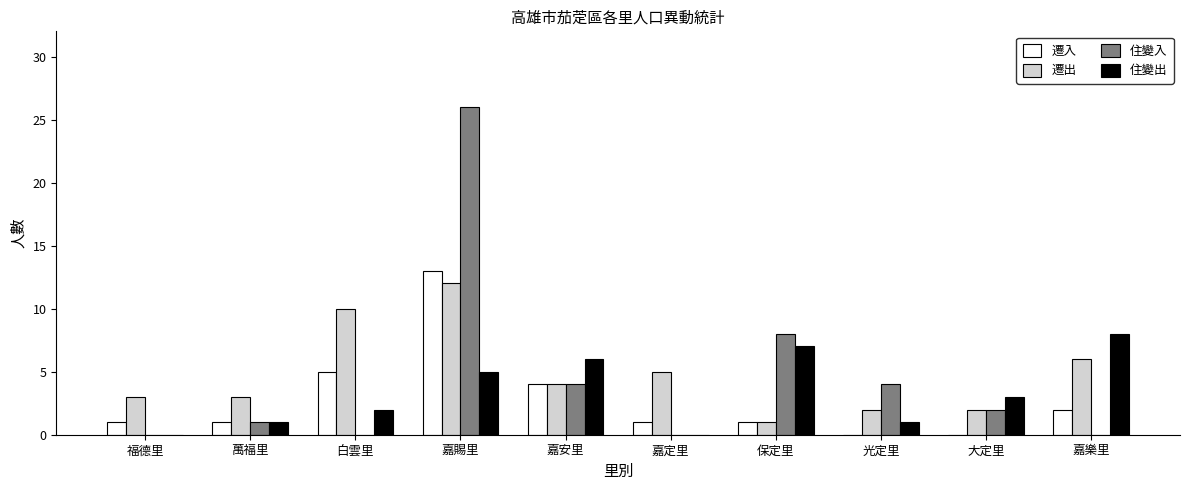

At which label is 遷入 closest to 6?

白雲里